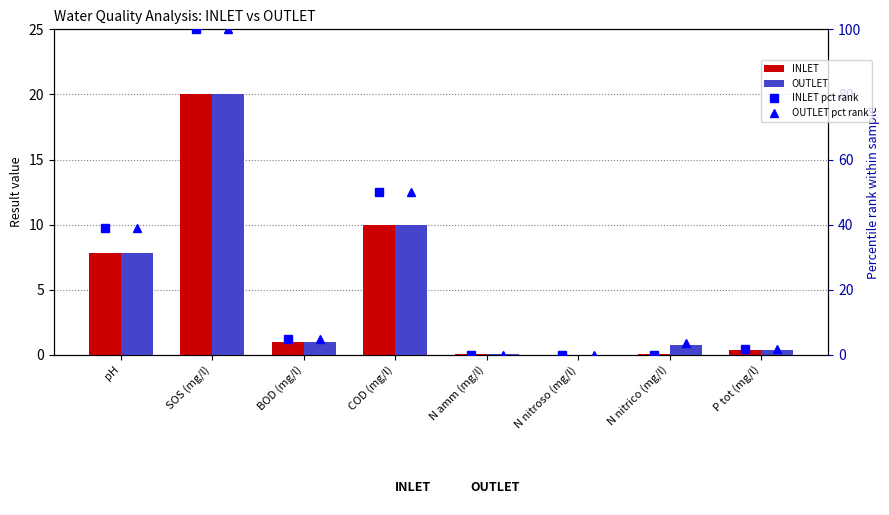

How many categories are shown in the chart?

8